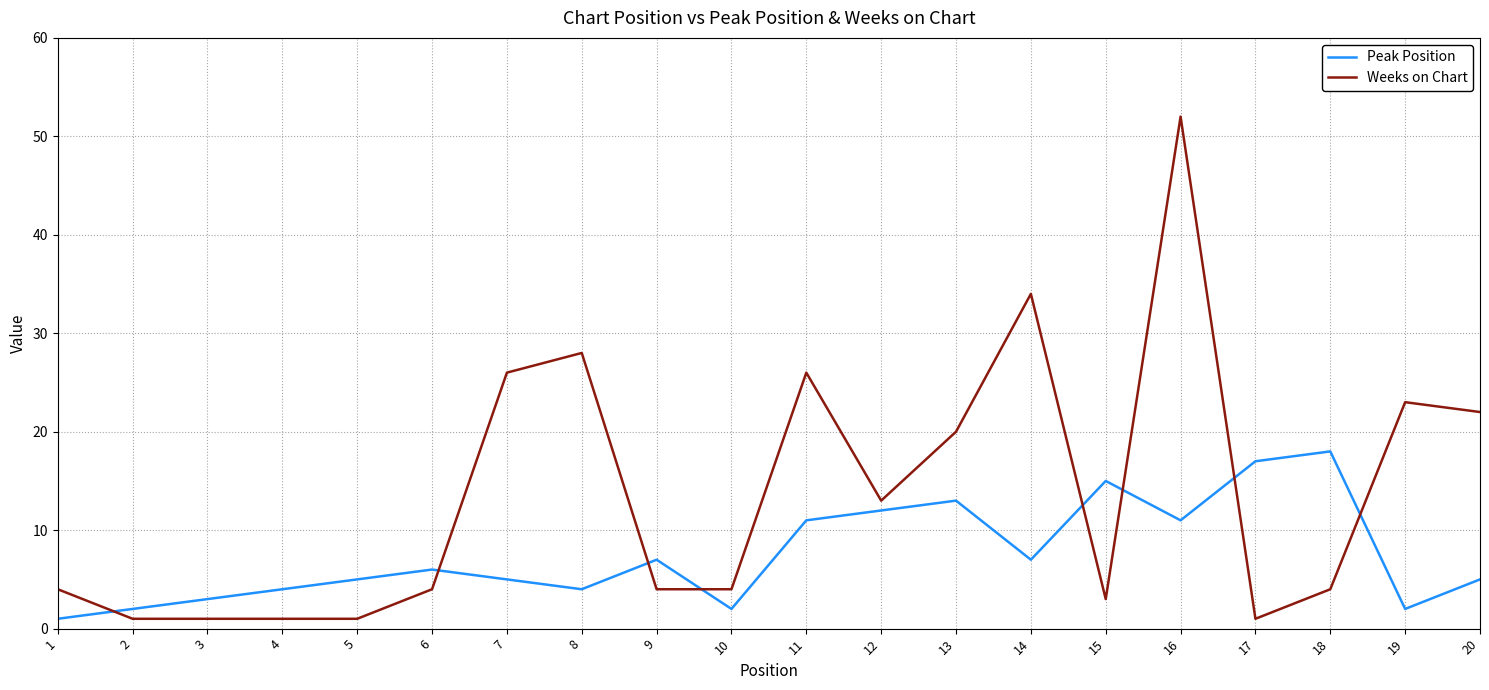

Which series has the widest spread of values?

Weeks on Chart